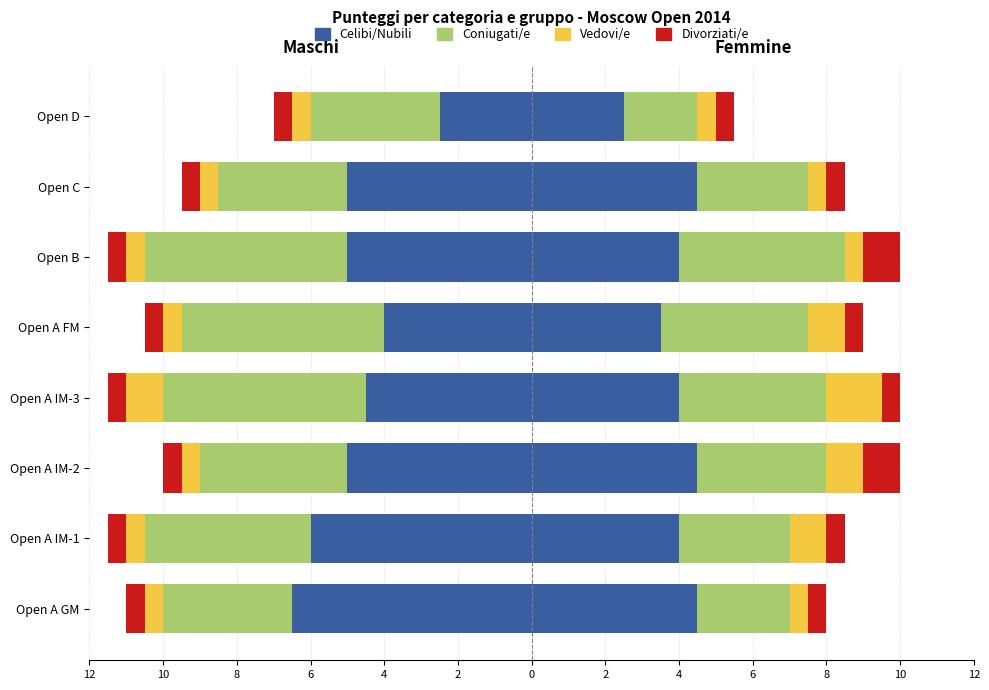

Which has a higher value, Open A IM-2 or Open A IM-3?

Open A IM-3